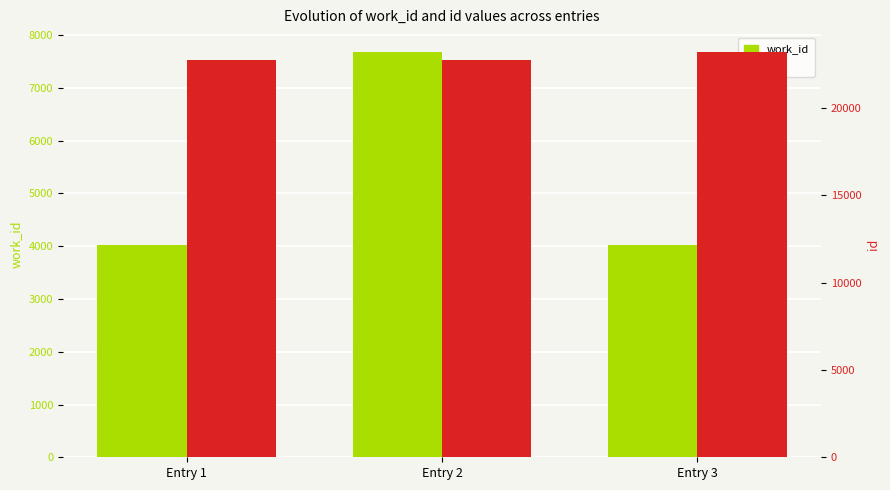

What are all the series names shown in the legend?

work_id, id